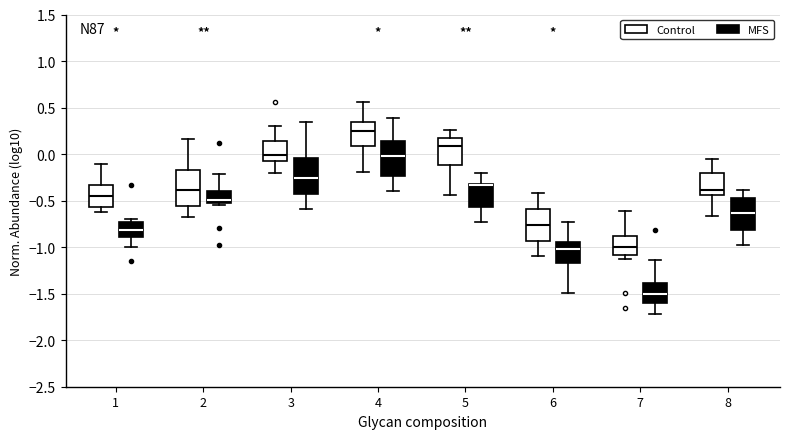

Reading left to right, transcribe this box plot: for each box, give where its median line is, the range the box spans, and where its two whiskers end, as read against the y-axis. The values are not printed on the chart, so give them approximately, as read against the axis.

1 (Control): median -0.45, box -0.55 to -0.35, whiskers -0.60 to -0.10
1 (MFS): median -0.80, box -0.90 to -0.75, whiskers -1.00 to -0.70
2 (Control): median -0.40, box -0.55 to -0.15, whiskers -0.70 to 0.15
2 (MFS): median -0.50, box -0.55 to -0.40, whiskers -0.55 (just below the box's lower edge) to -0.20
3 (Control): median 0.00, box -0.10 to 0.15, whiskers -0.20 to 0.30
3 (MFS): median -0.25, box -0.45 to -0.05, whiskers -0.60 to 0.35
4 (Control): median 0.25, box 0.10 to 0.35, whiskers -0.20 to 0.55
4 (MFS): median 0.00, box -0.25 to 0.15, whiskers -0.40 to 0.40
5 (Control): median 0.10, box -0.10 to 0.15, whiskers -0.45 to 0.25
5 (MFS): median -0.35 (drawn on the box's upper edge), box -0.55 to -0.30, whiskers -0.75 to -0.20
6 (Control): median -0.75, box -0.95 to -0.60, whiskers -1.10 to -0.40
6 (MFS): median -1.00, box -1.15 to -0.95, whiskers -1.50 to -0.75
7 (Control): median -1.00, box -1.10 to -0.90, whiskers -1.15 to -0.60
7 (MFS): median -1.50, box -1.60 to -1.40, whiskers -1.70 to -1.15
8 (Control): median -0.40, box -0.45 to -0.20, whiskers -0.65 to -0.05
8 (MFS): median -0.65, box -0.80 to -0.45, whiskers -1.00 to -0.40